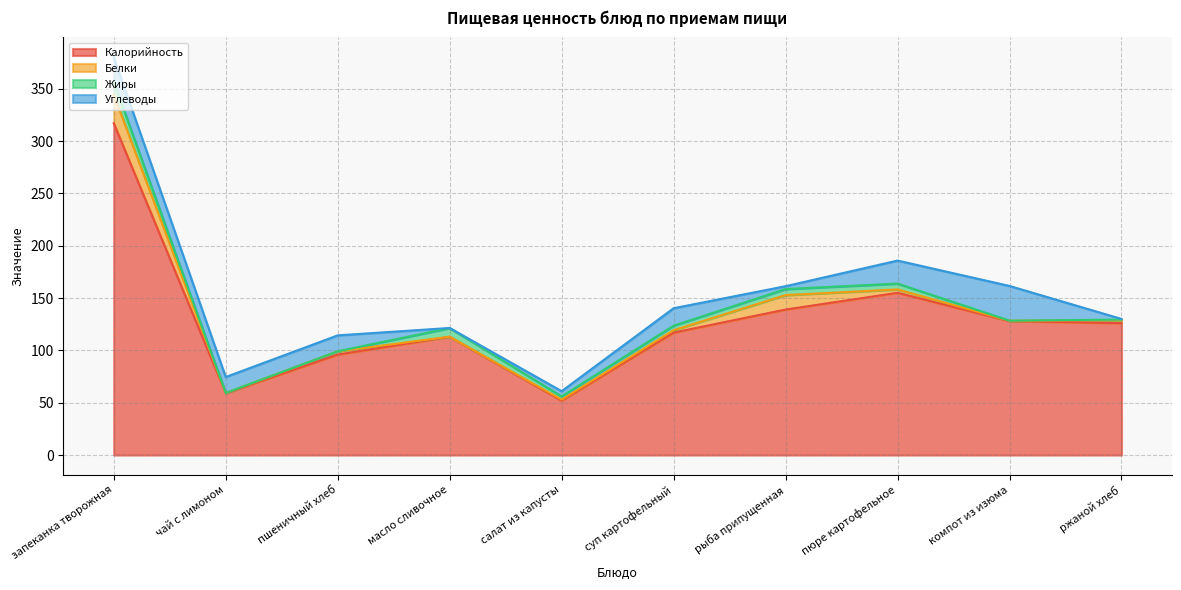

What is the difference between the Белки values at компот из изюма and запеканка творожная?

26.9